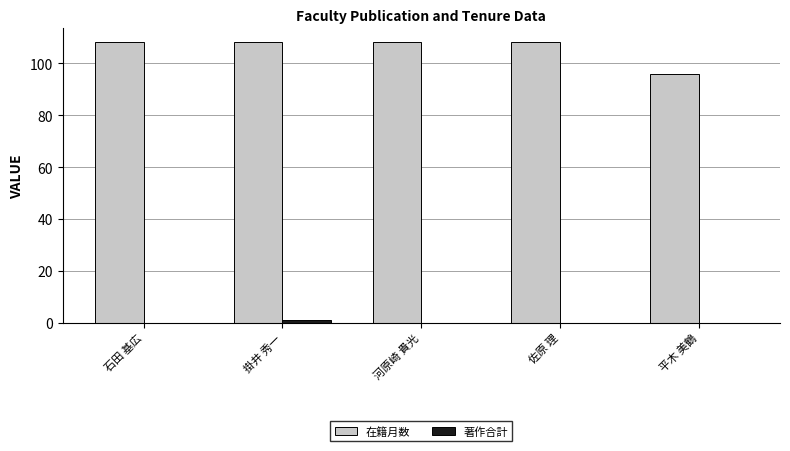

What is the greatest value displayed?

108